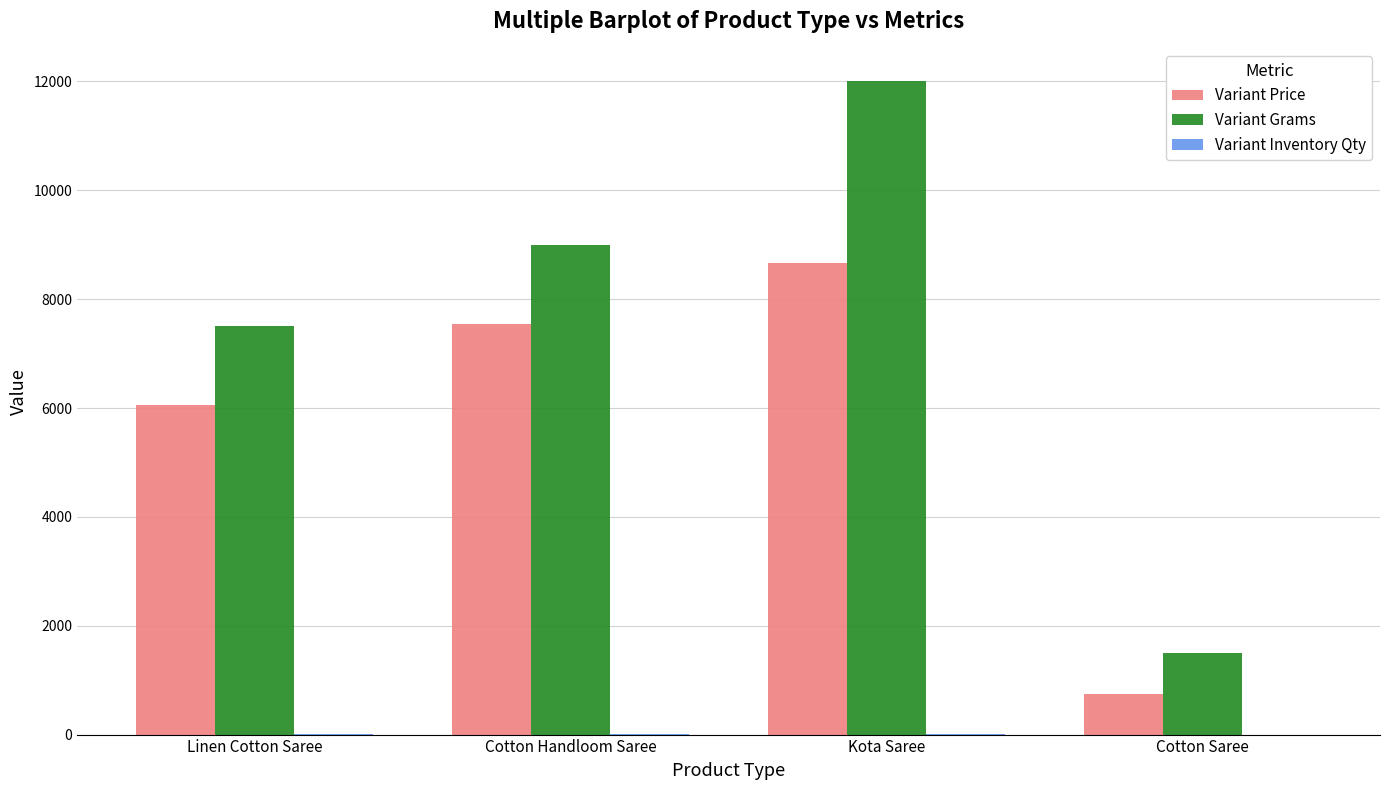

The Variant Grams series shows 1500.0 at Cotton Saree. True or false?

True